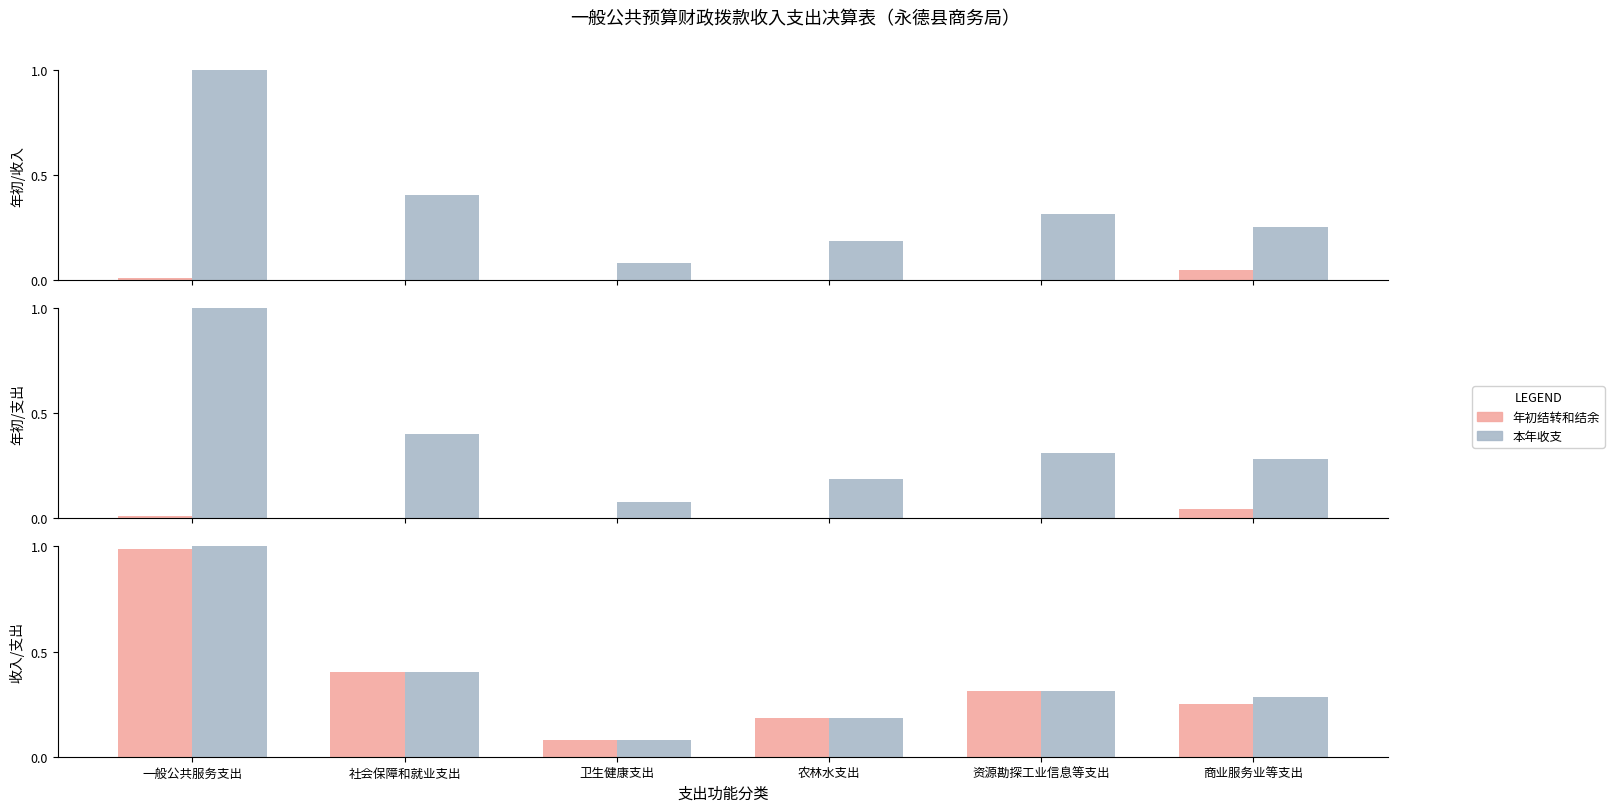

What is the sum of the 本年支出 values at 卫生健康支出 and 一般公共服务支出?

1.1